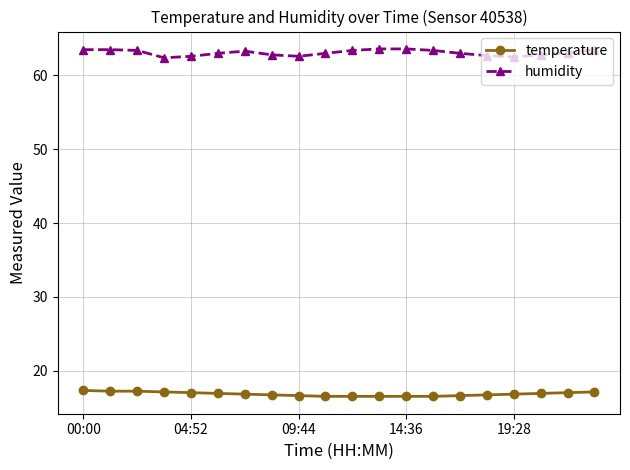

What is the difference between the maximum and minimum values in the temperature series?

0.8